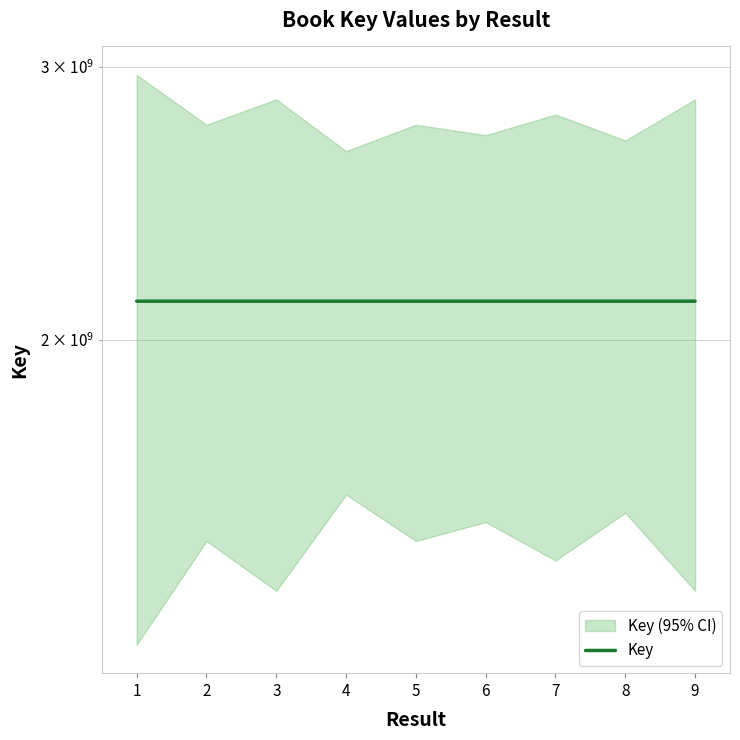

Where is the first local minimum?

3